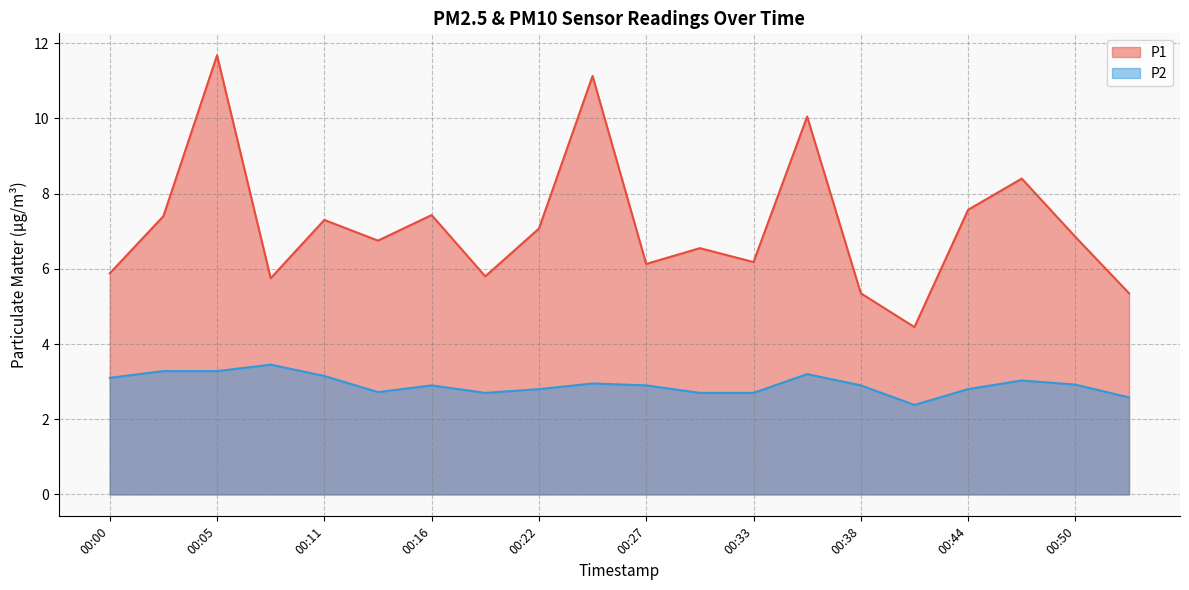

Reading right to left, what are all the values shown in this chart?

P1: 00:52=5.3	00:50=6.8	00:47=8.4	00:44=7.6	00:41=4.5	00:38=5.3	00:36=10.1	00:33=6.2	00:30=6.5	00:27=6.1	00:25=11.1	00:22=7.1	00:19=5.8	00:16=7.4	00:14=6.8	00:11=7.3	00:08=5.8	00:05=11.7	00:02=7.4	00:00=5.9
P2: 00:52=2.6	00:50=2.9	00:47=3.0	00:44=2.8	00:41=2.4	00:38=2.9	00:36=3.2	00:33=2.7	00:30=2.7	00:27=2.9	00:25=3.0	00:22=2.8	00:19=2.7	00:16=2.9	00:14=2.7	00:11=3.1	00:08=3.5	00:05=3.3	00:02=3.3	00:00=3.1